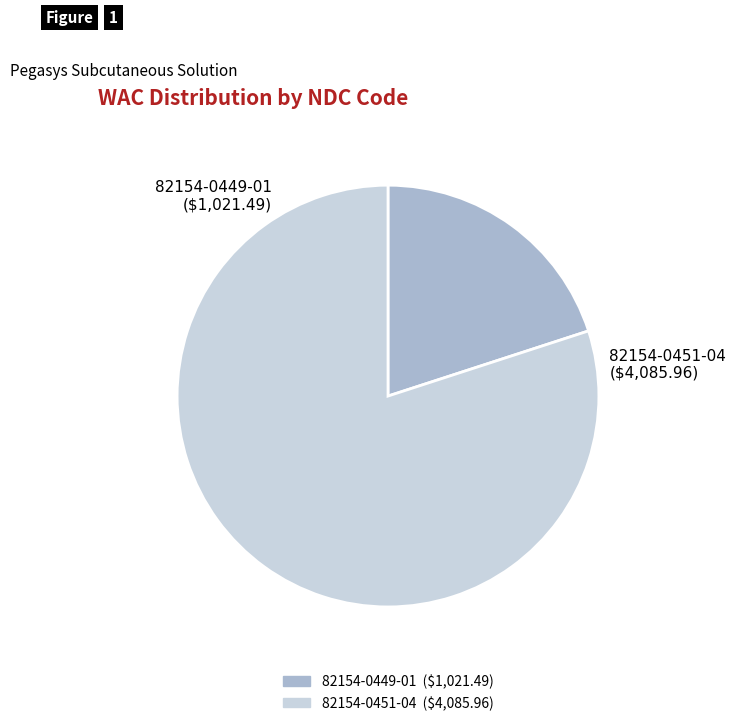

Which category has the smallest portion of the pie?

82154-0449-01